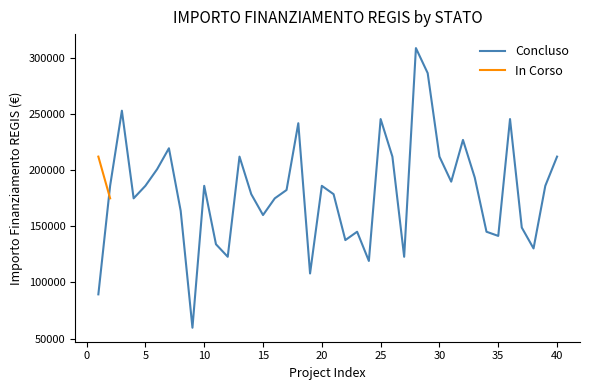

What is the maximum value for Concluso?

309242.7